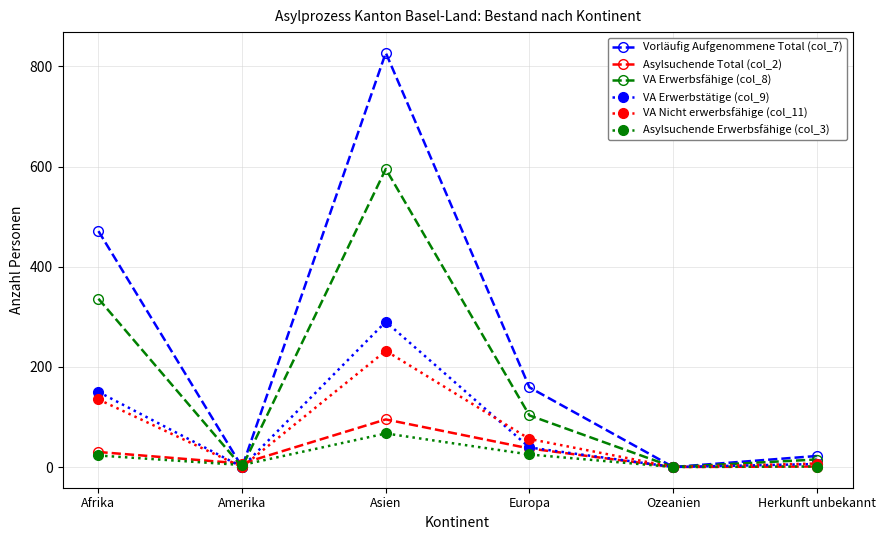

Between Afrika and Asien, which series saw the biggest shift?

Vorläufig Aufgenommene Total (col_7)